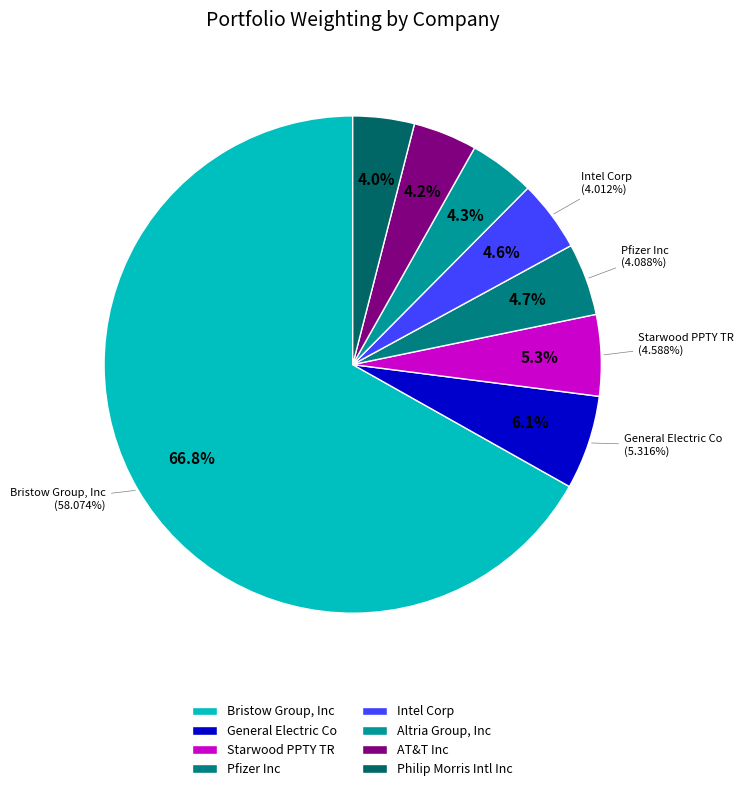

How much of the chart is everything except Philip Morris Intl Inc?

96.0%